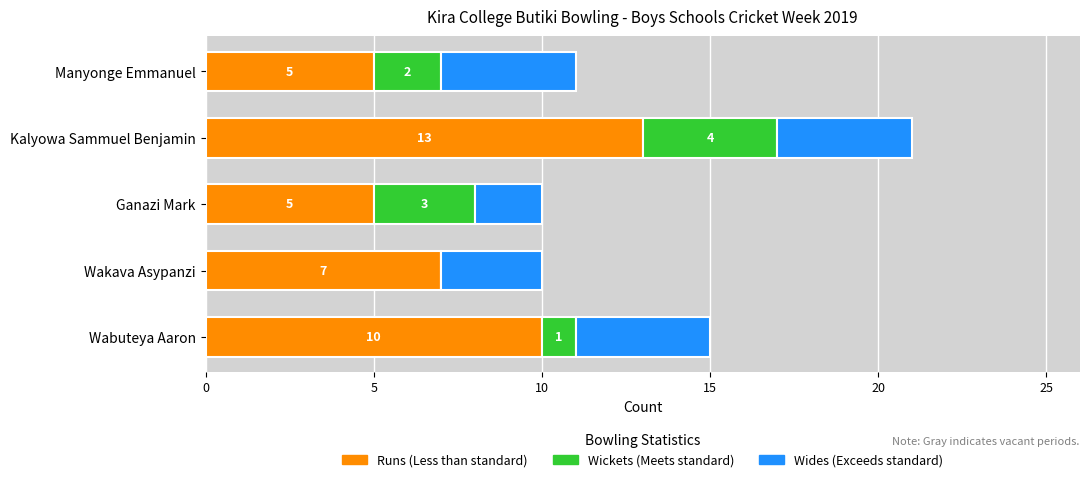

What is the total value across all series at Kalyowa Sammuel Benjamin?

21